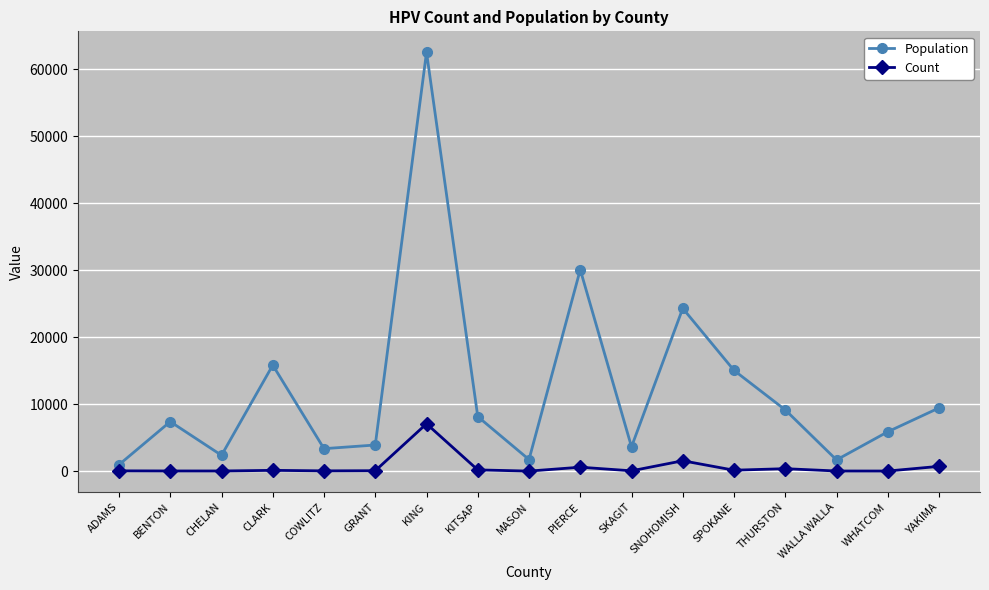

What is the maximum value for Population?

62541